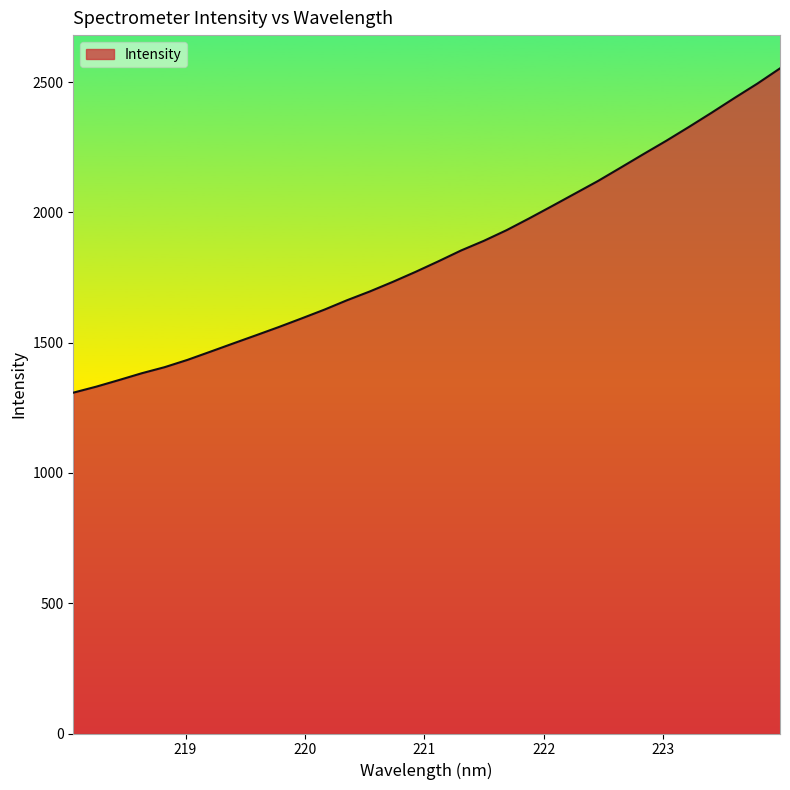

How many lines are shown in the chart?

1